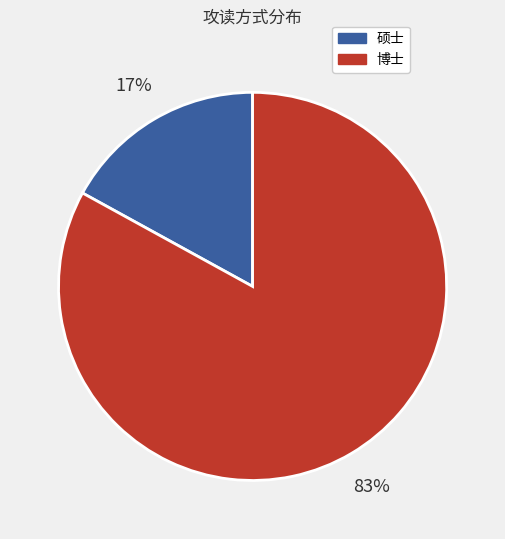

To the nearest percent, what is the difference between the largest and smallest slice percentages?

66%